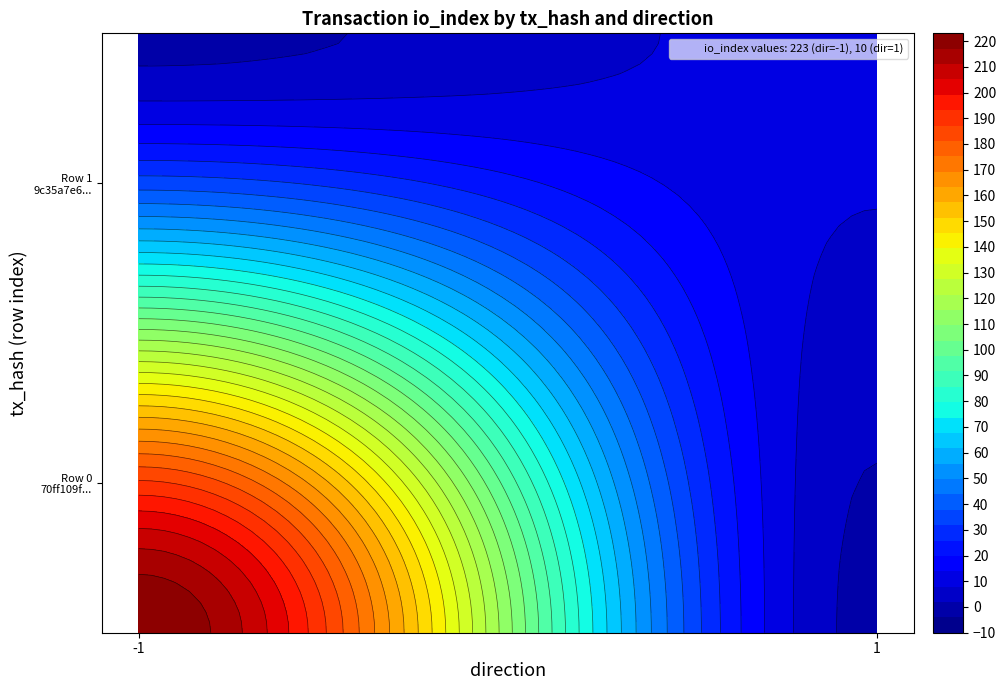

How many positive values does the 70ff109fc307047b2927862a2608710f79eb3e5 series have?

1